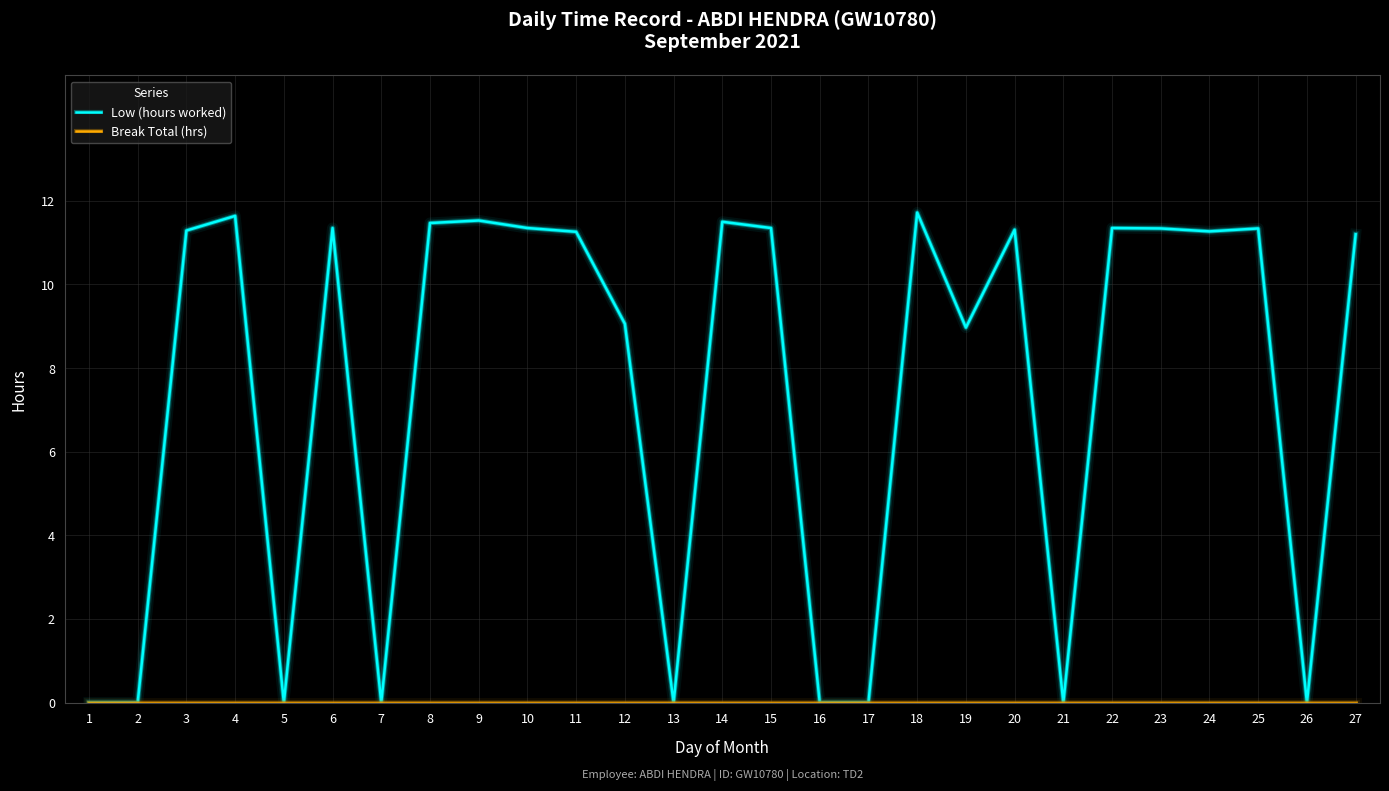

Between 2 and 19, which series saw the biggest shift?

Low (hours worked)